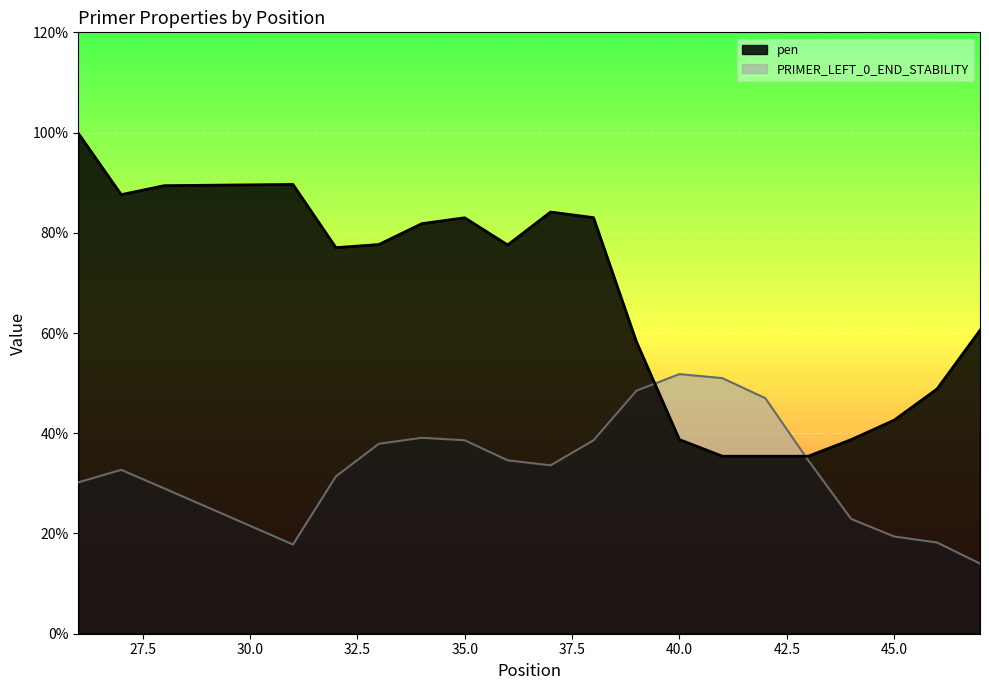

Where do PRIMER_LEFT_0_END_STABILITY and pen first cross each other?

39 and 40